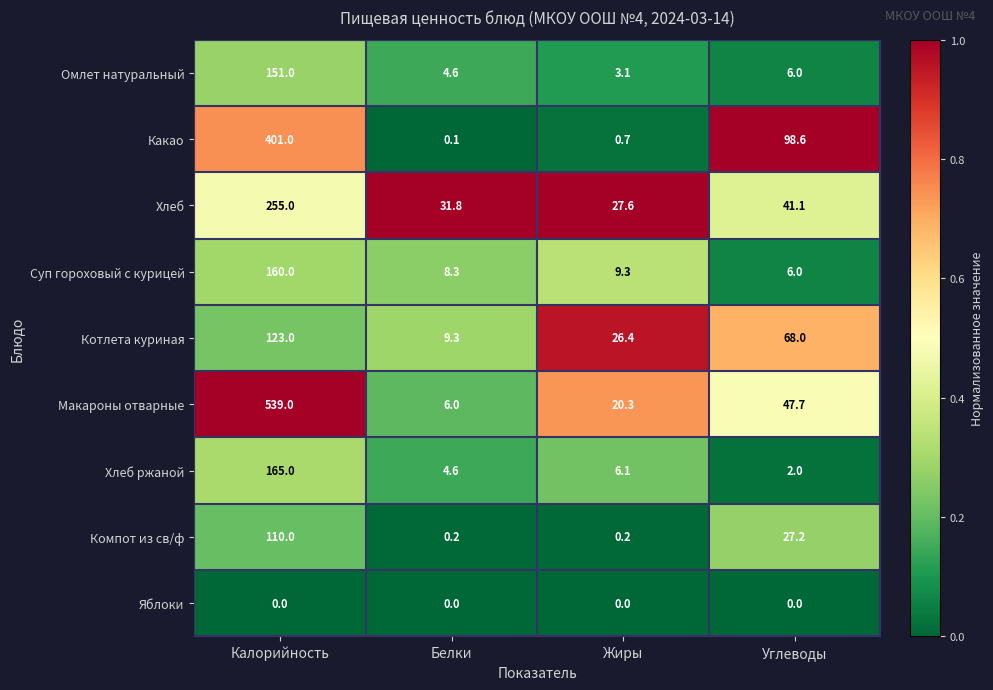

Which category has the highest value across all series?

Калорийность